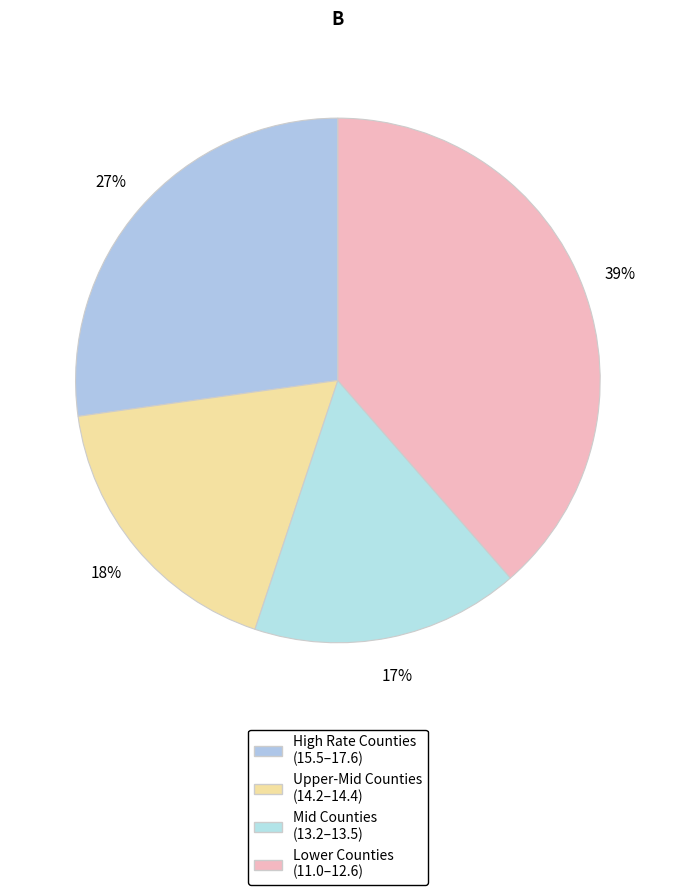

Which category has the biggest portion of the pie?

Lower Counties (11.0–12.6)